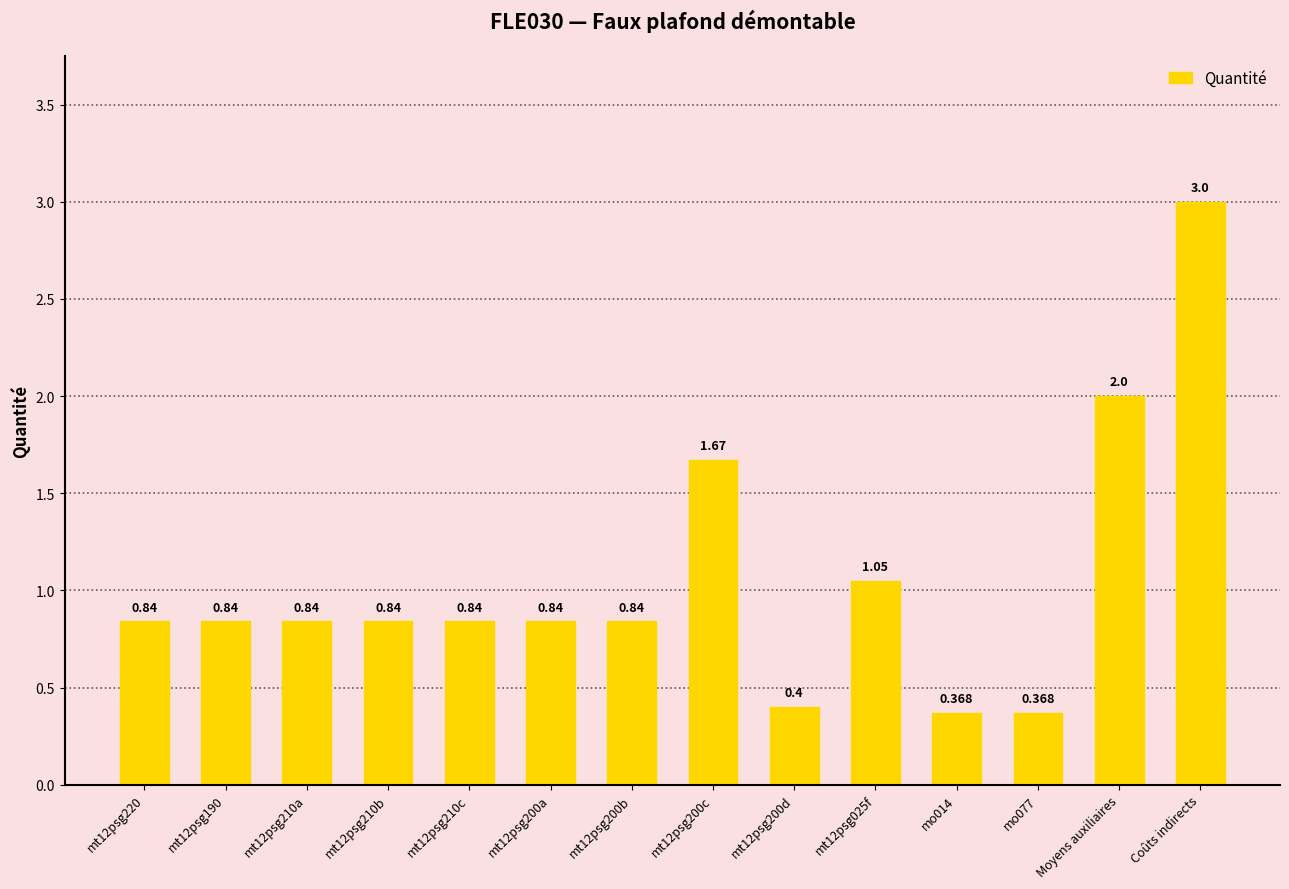

Are the bars horizontal?

No